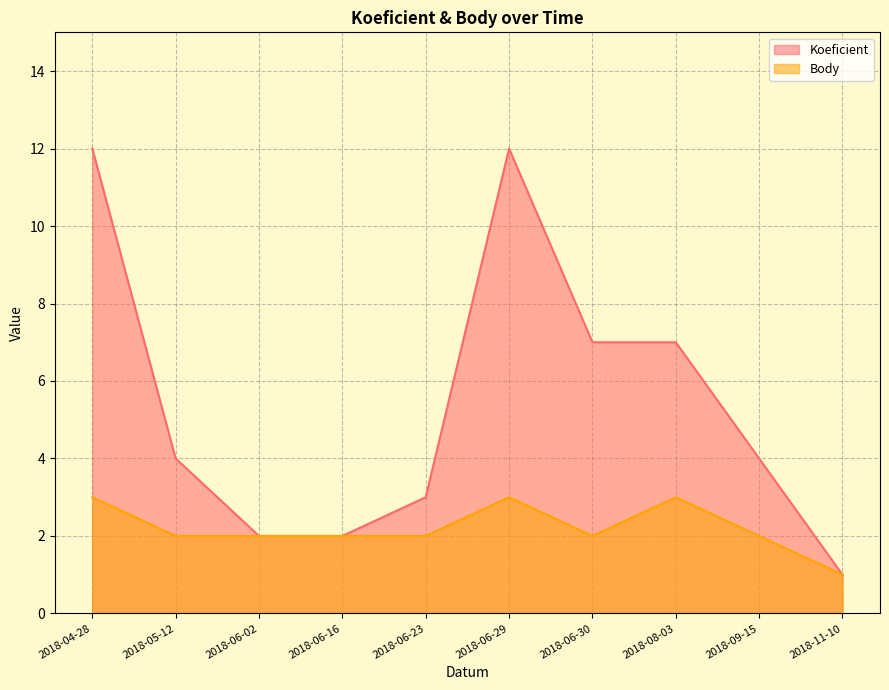

How many interior local peaks does the Body series have?

2